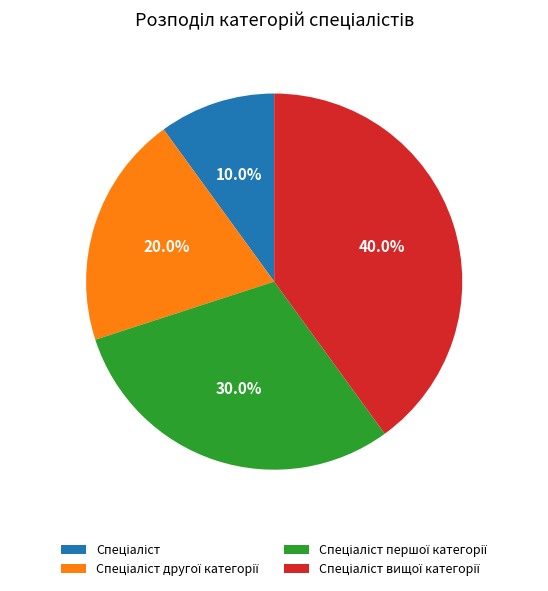

Is there a majority slice in this chart?

No